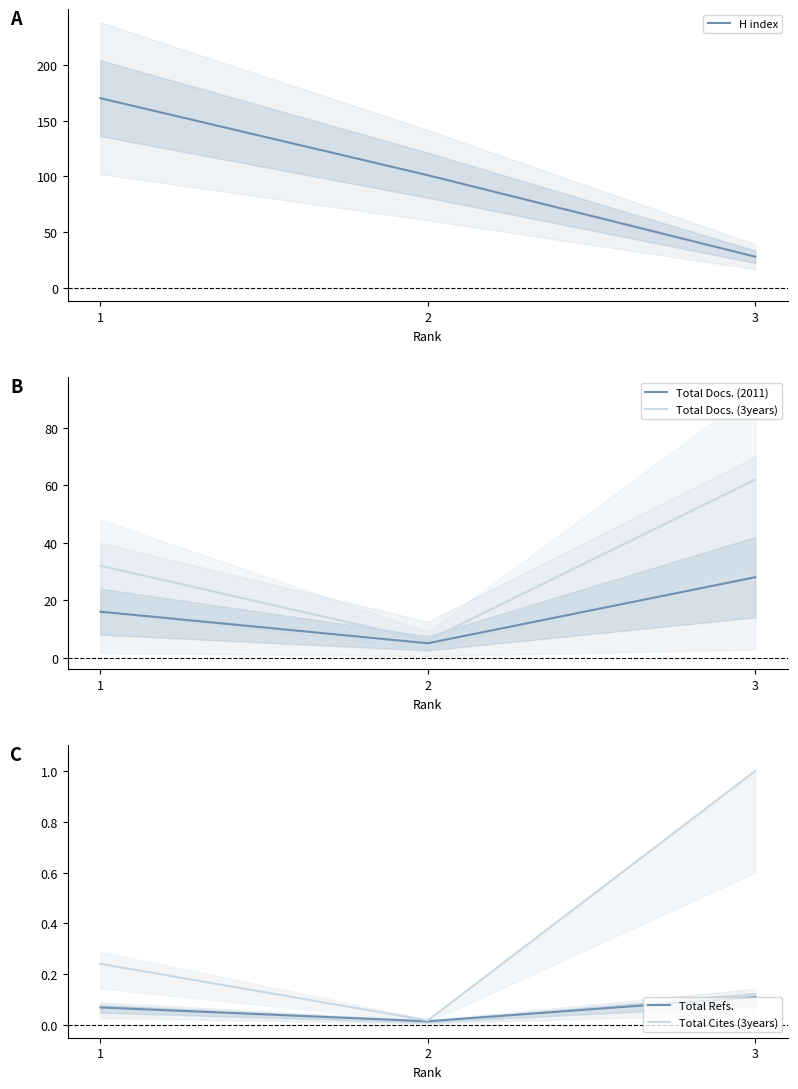

Which has a higher value, 3 or 1?

1